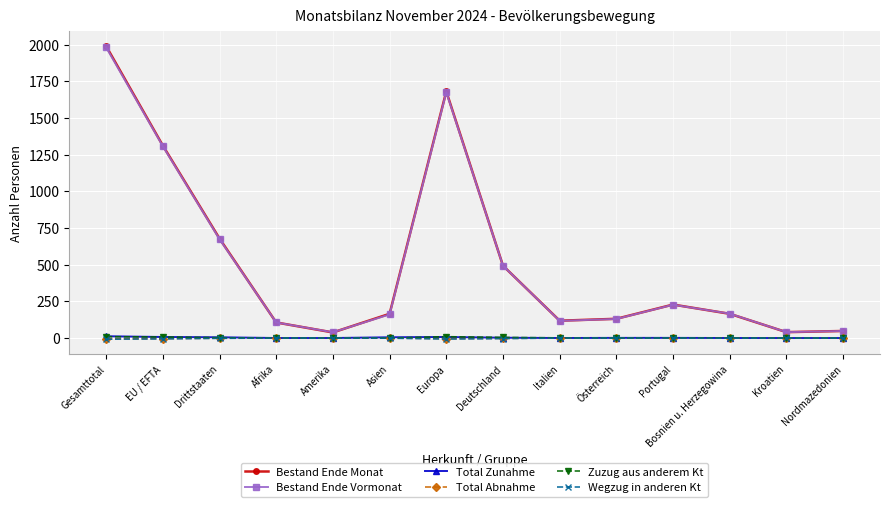

Does the chart display data point markers on the line(s)?

Yes